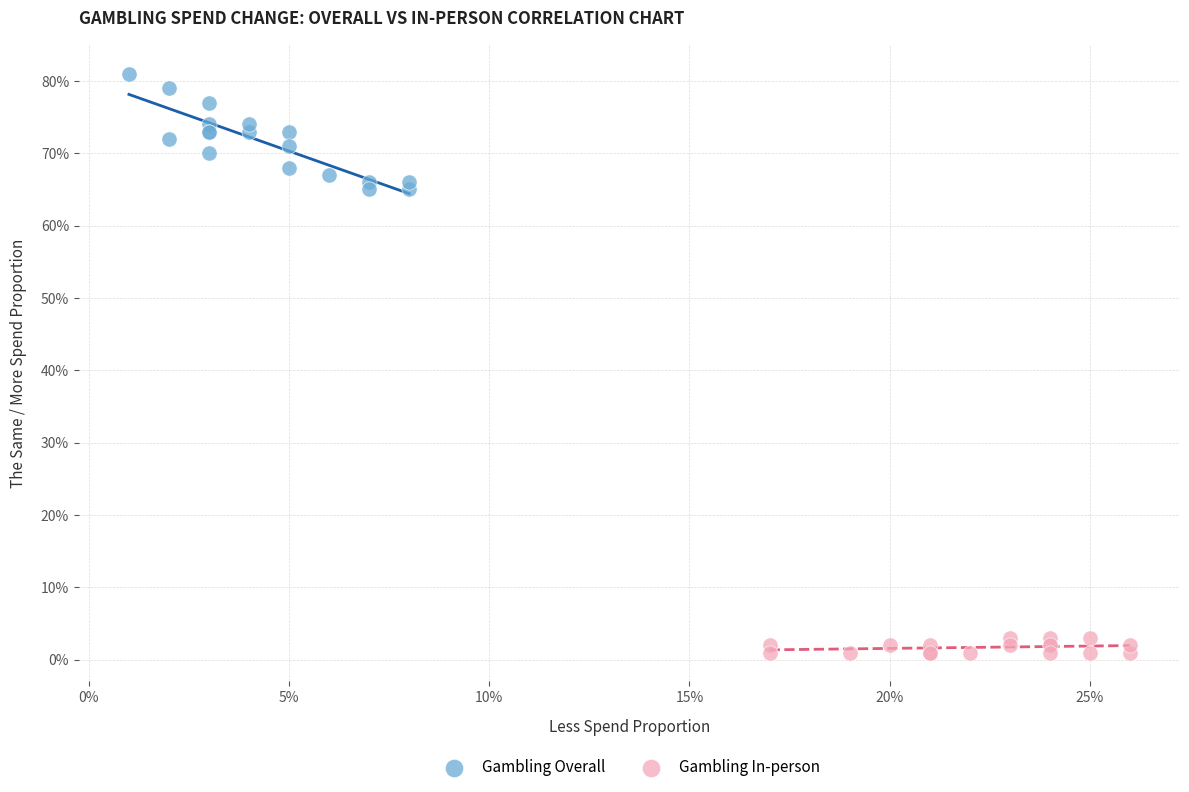

Which series contains the highest Y value?

Gambling Overall